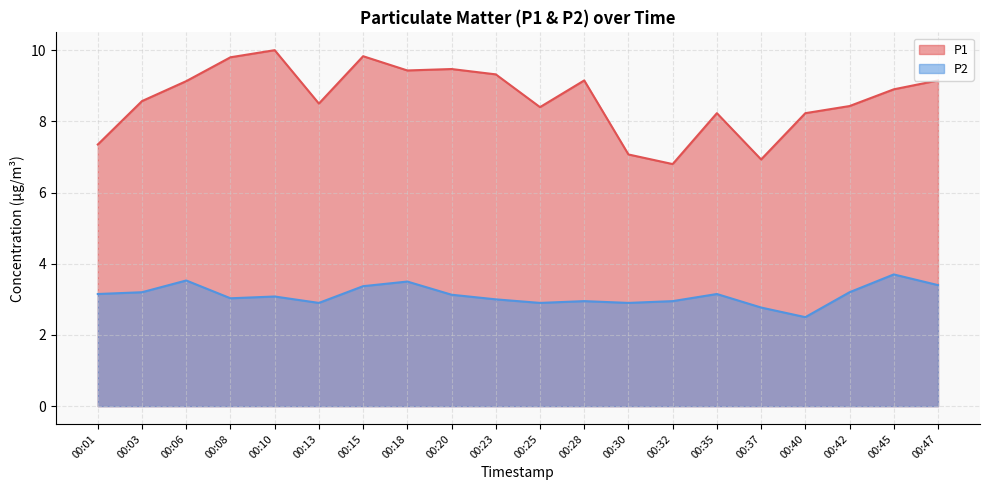

Is it true that P1 equals 1.7 at 00:42?

False